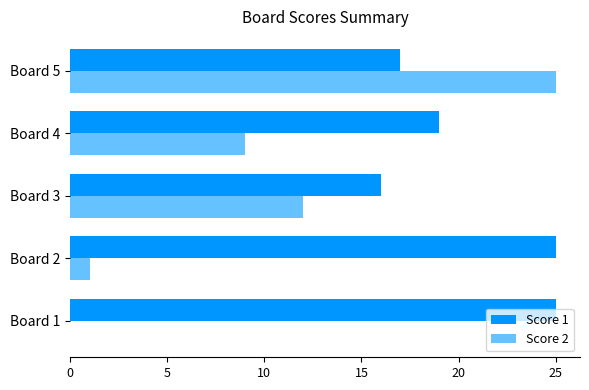

Which series has the largest range (max minus min)?

Score 2